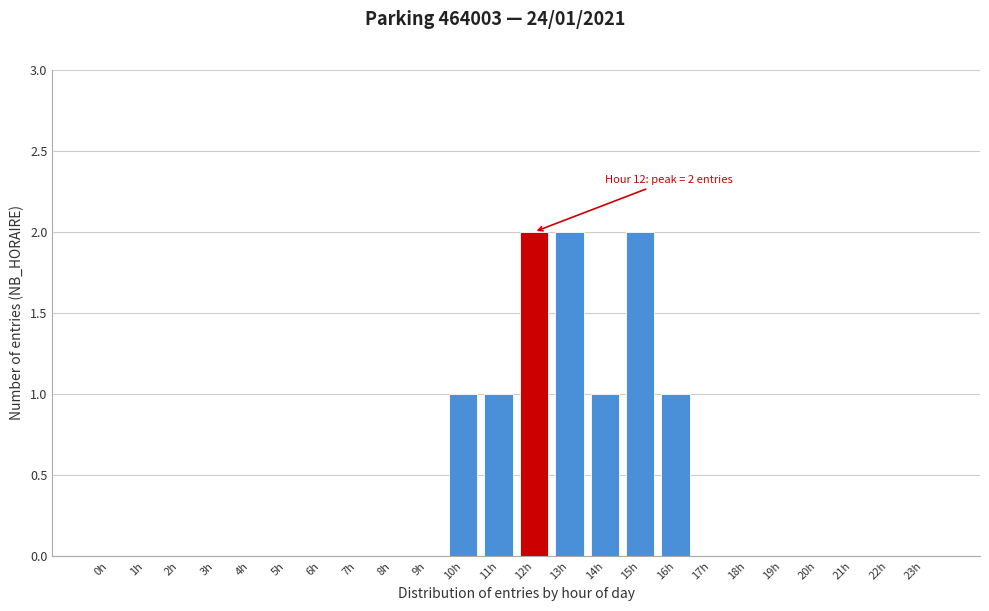

Reading left to right, list all the values displayed in this chart.

0h=0	1h=0	2h=0	3h=0	4h=0	5h=0	6h=0	7h=0	8h=0	9h=0	10h=1	11h=1	12h=2	13h=2	14h=1	15h=2	16h=1	17h=0	18h=0	19h=0	20h=0	21h=0	22h=0	23h=0